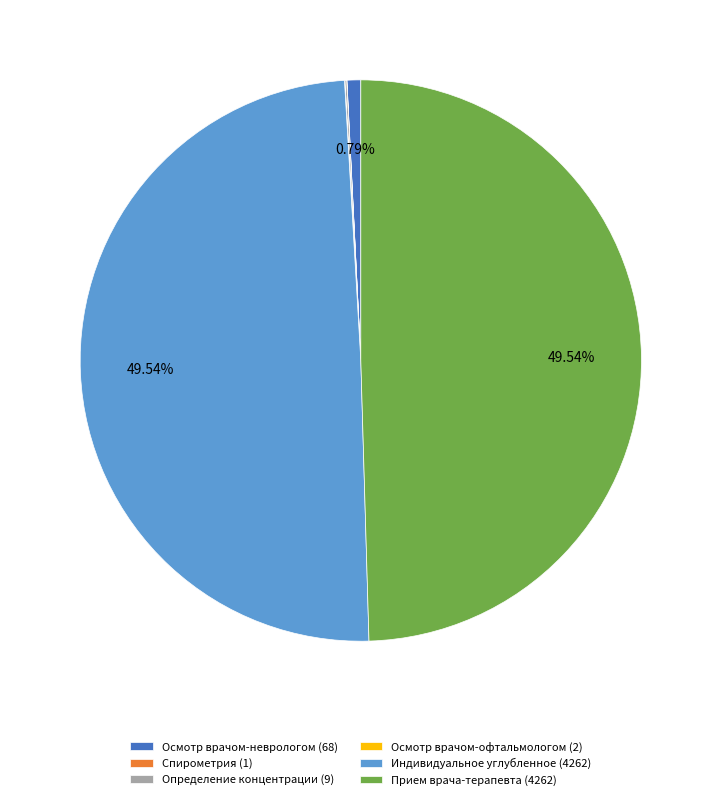

Is there any slice that represents more than half of the pie?

No